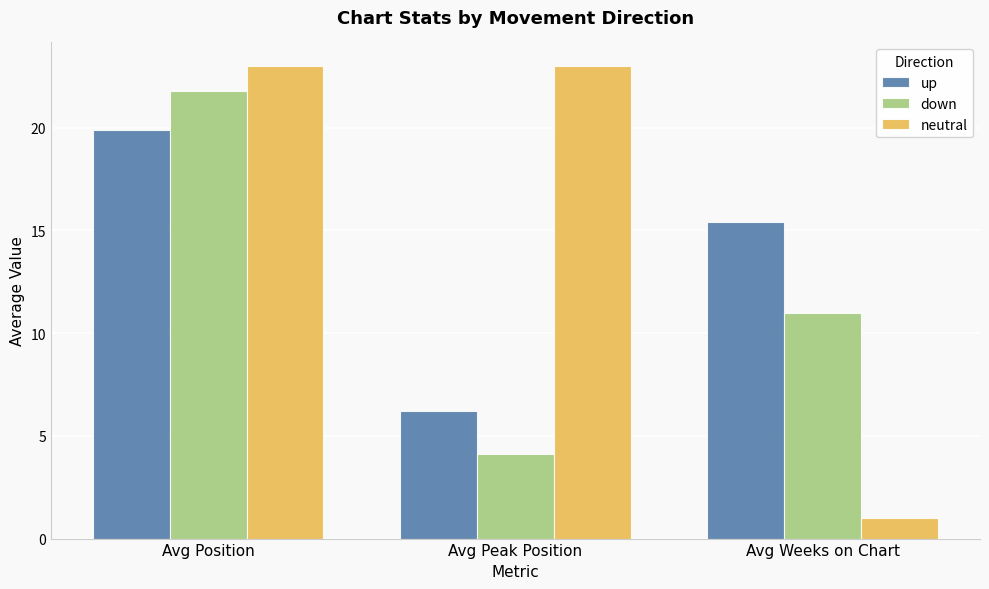

Rank the series at Avg Weeks on Chart from highest to lowest value.

up, down, neutral